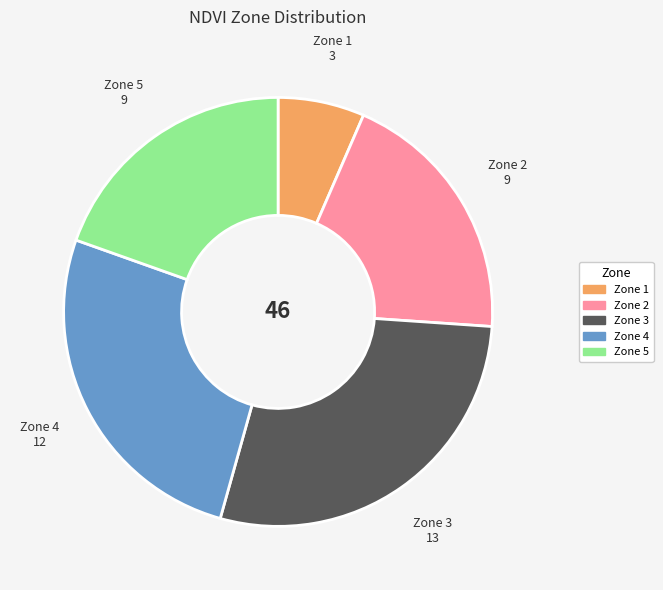

What is the largest slice in the pie chart?

Zone 3